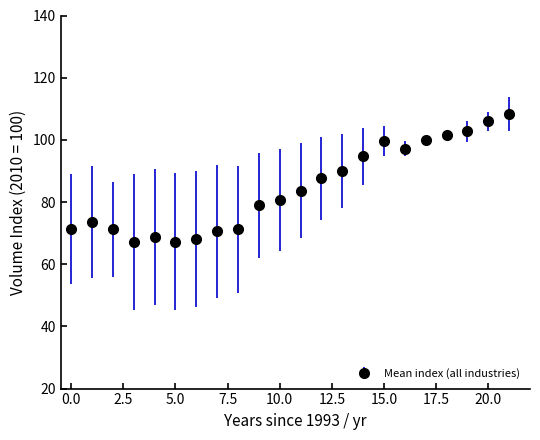

What is the difference between the maximum and minimum values?

41.0